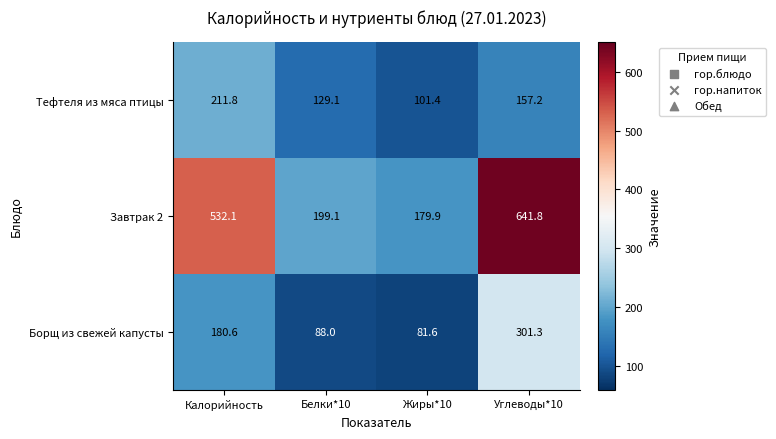

What is the difference between the maximum and second lowest values in the Тефтеля из мяса птицы series?

82.7